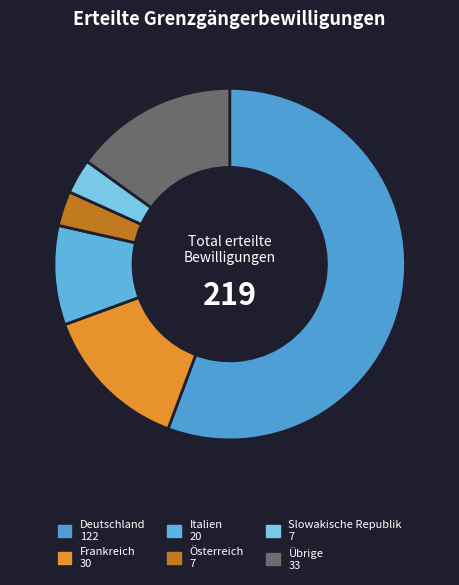

Which slice is the largest?

Deutschland